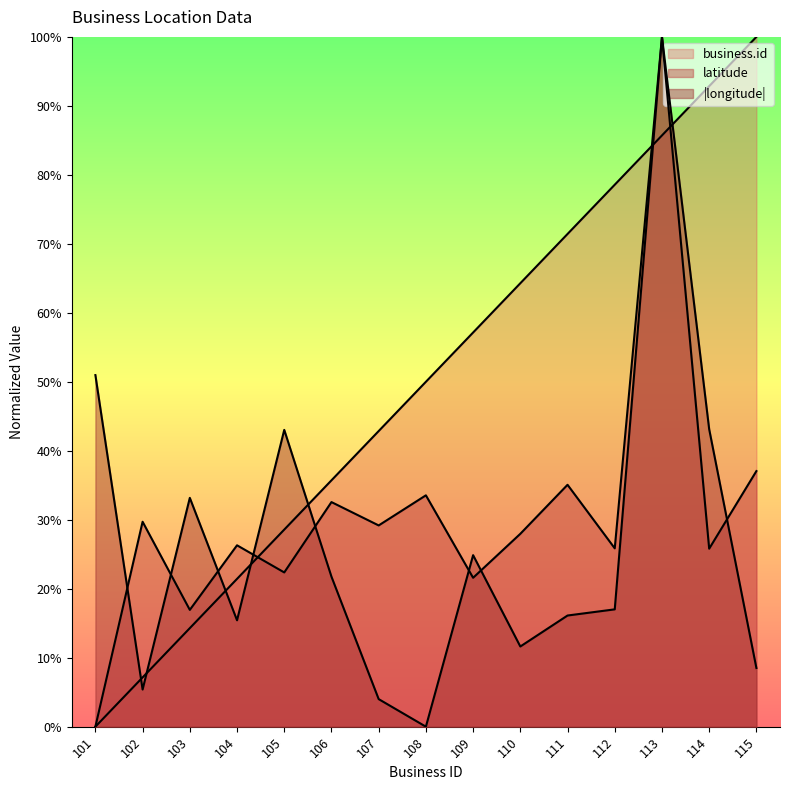

How many data points does each series have?

15